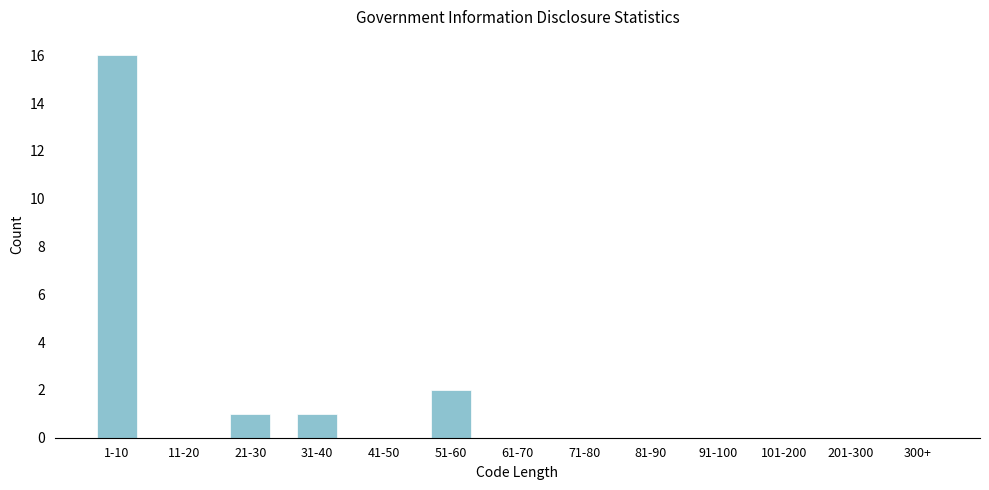

Reading left to right, what are all the values shown in this chart?

1-10=16	11-20=0	21-30=1	31-40=1	41-50=0	51-60=2	61-70=0	71-80=0	81-90=0	91-100=0	101-200=0	201-300=0	300+=0